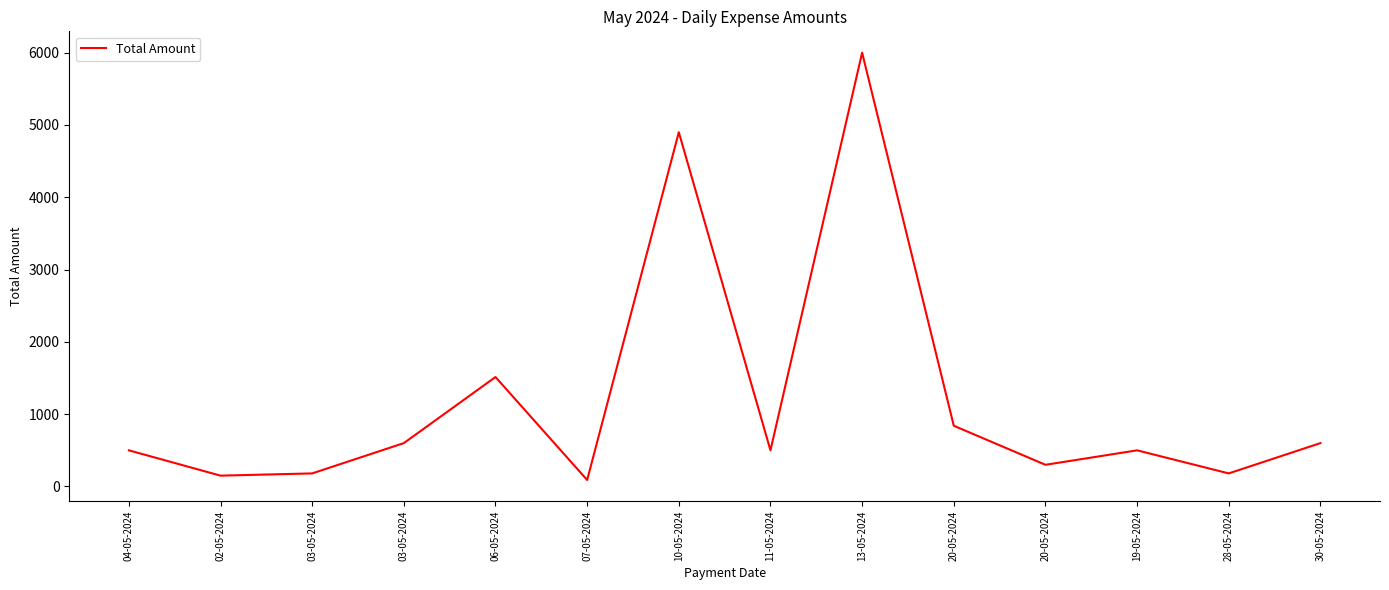

Where is the first local minimum?

02-05-2024